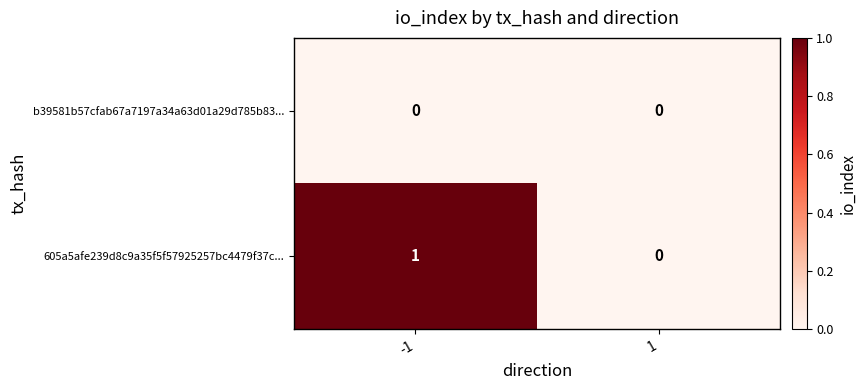

Rank the series at -1 from highest to lowest value.

605a5afe239d8c9a35f5f57925257bc4479f37c..., b39581b57cfab67a7197a34a63d01a29d785b83...